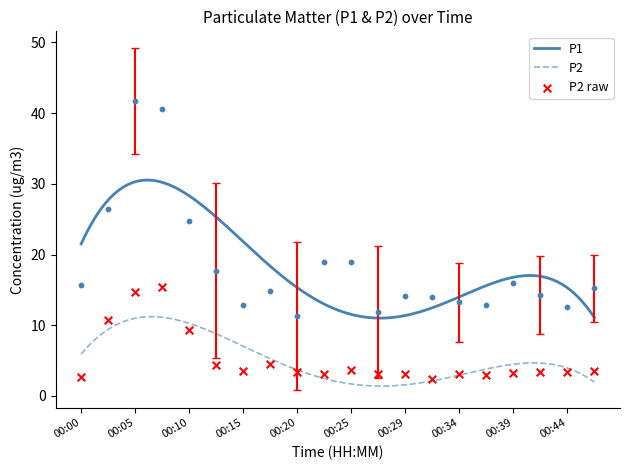

True or false: P1 and P2 intersect in this chart.

False